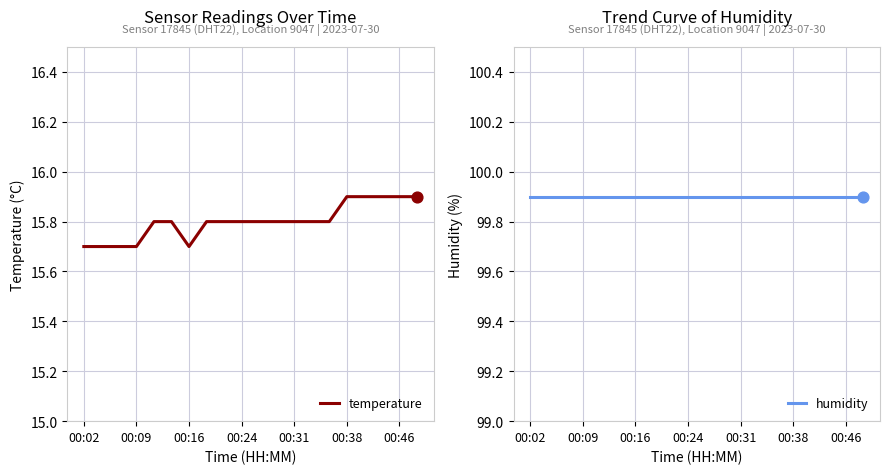

Which series reaches the minimum Y coordinate?

temperature